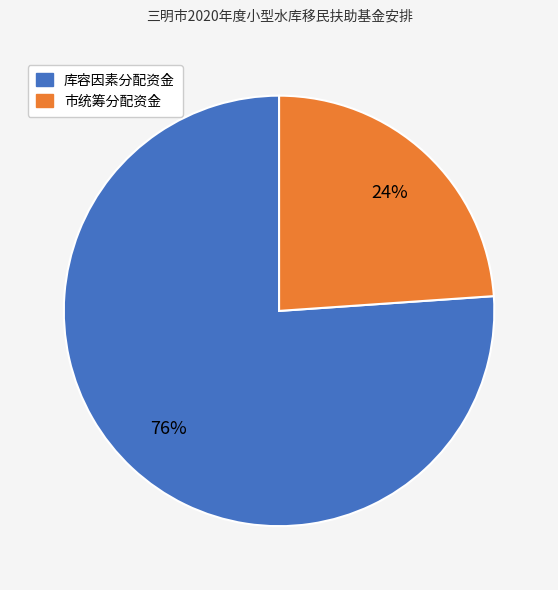

Do 库容因素分配资金 and 市统筹分配资金 together represent more than half of the pie?

Yes